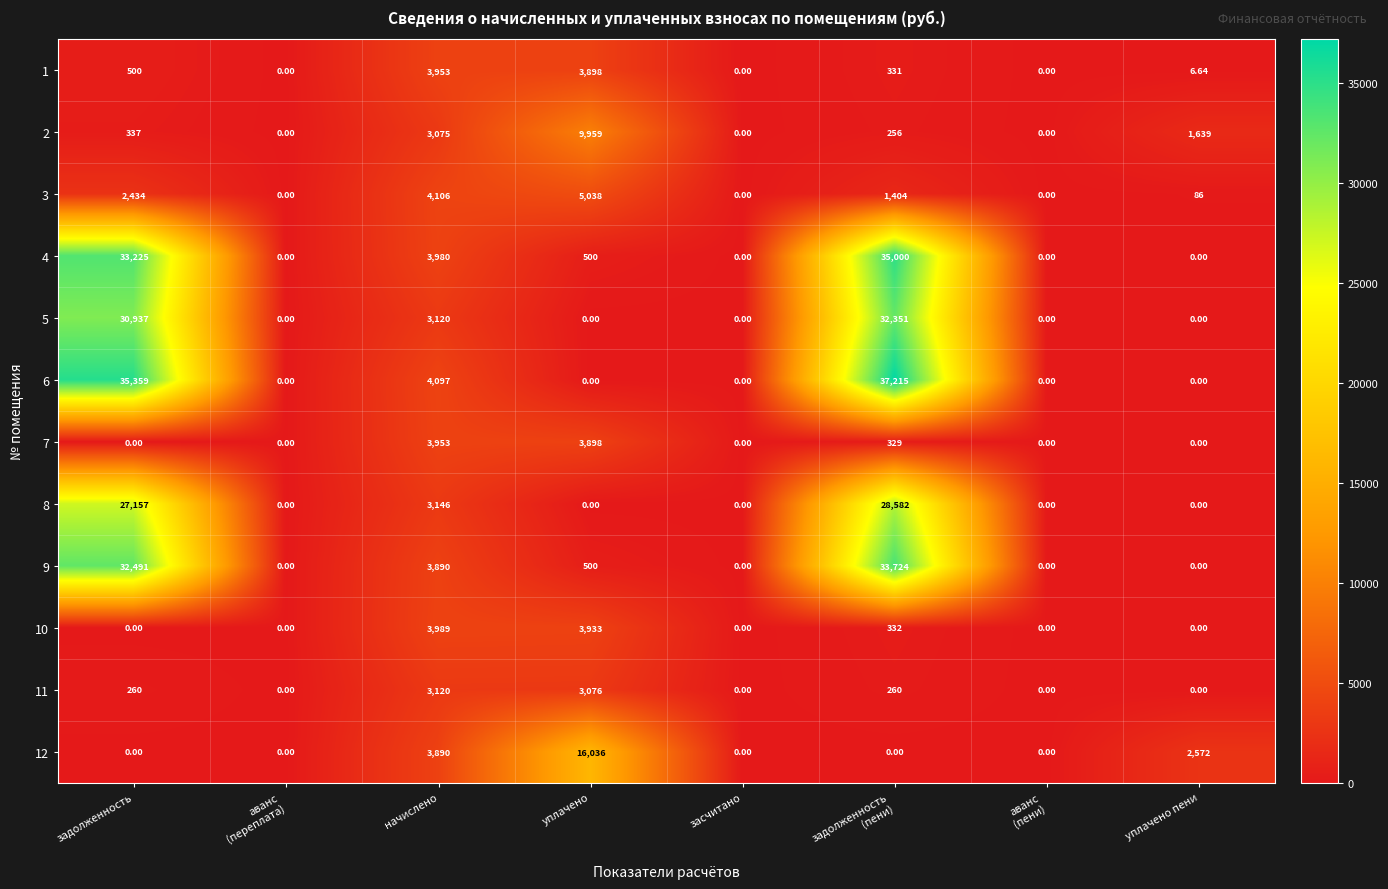

At which label does 2 reach its peak?

уплачено